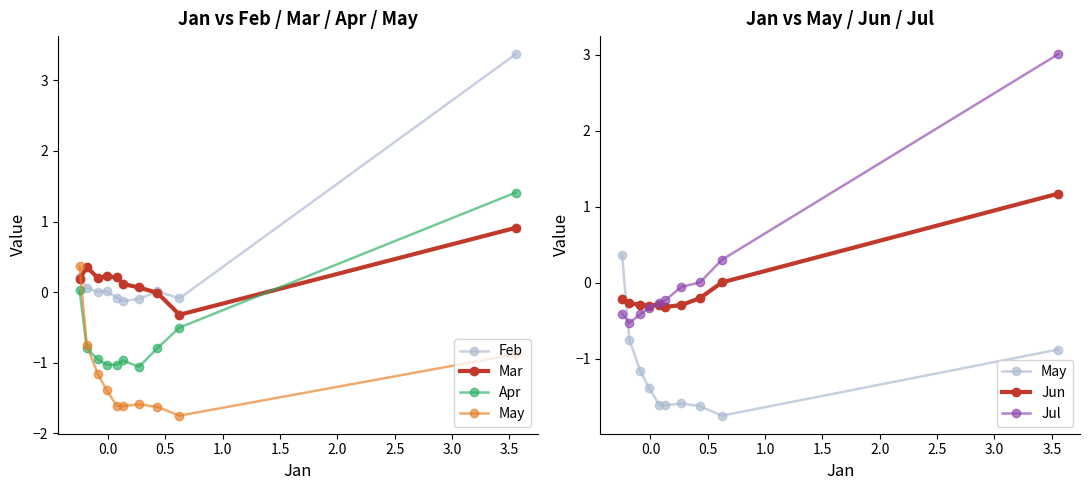

Is it true that Jun equals 0.0 at 0.0?

False